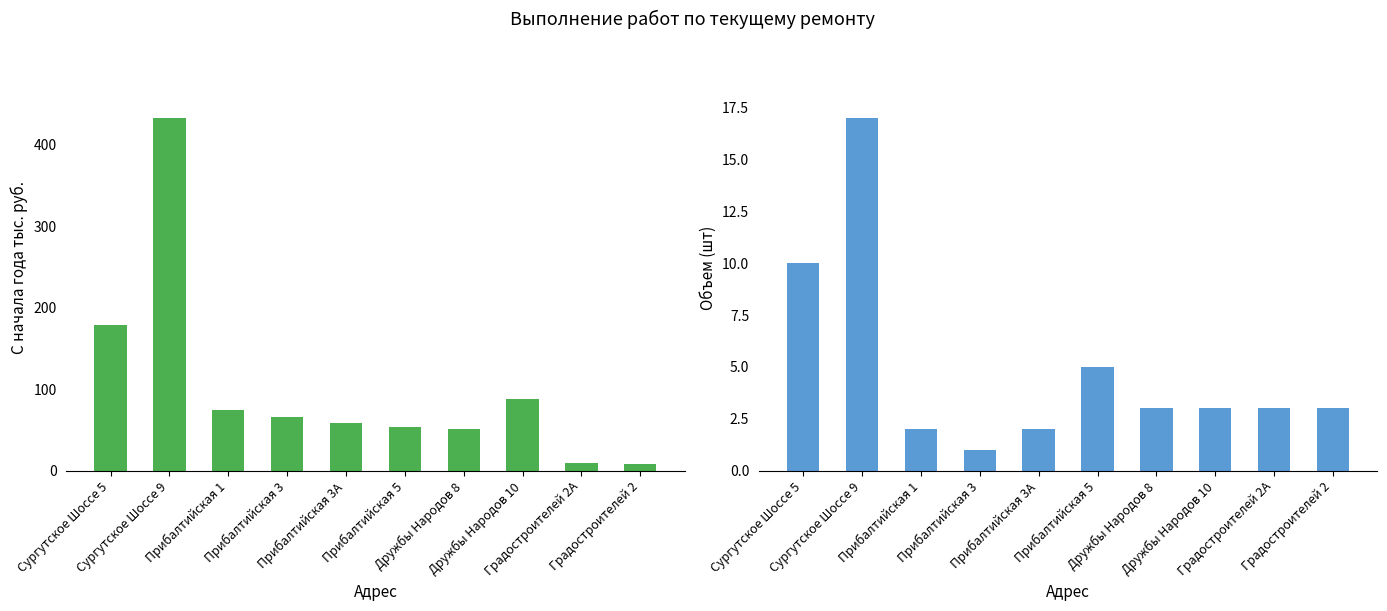

Rank the series by their maximum value, from lowest to highest.

Объем (шт), С начала года тыс. руб.